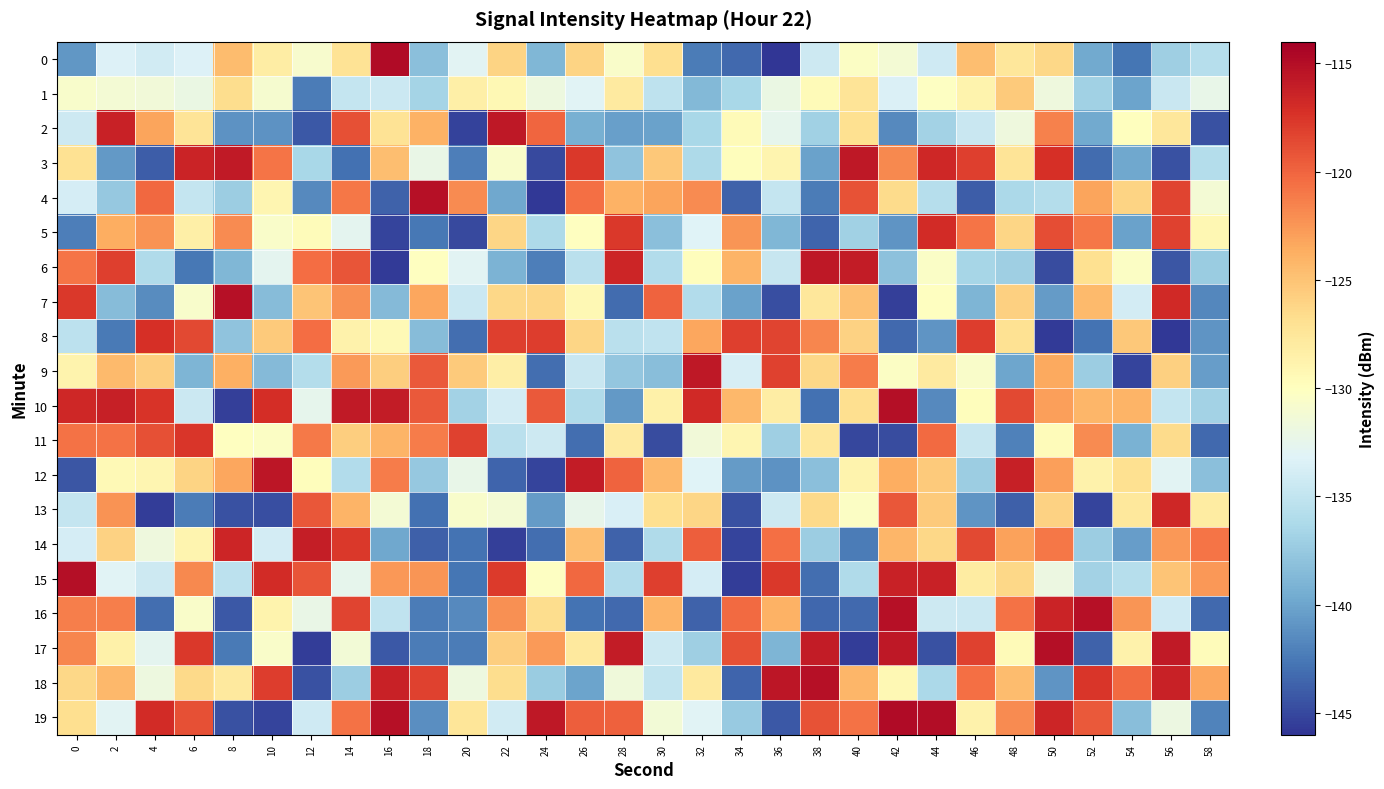

Which category has the lowest value across all series?

36